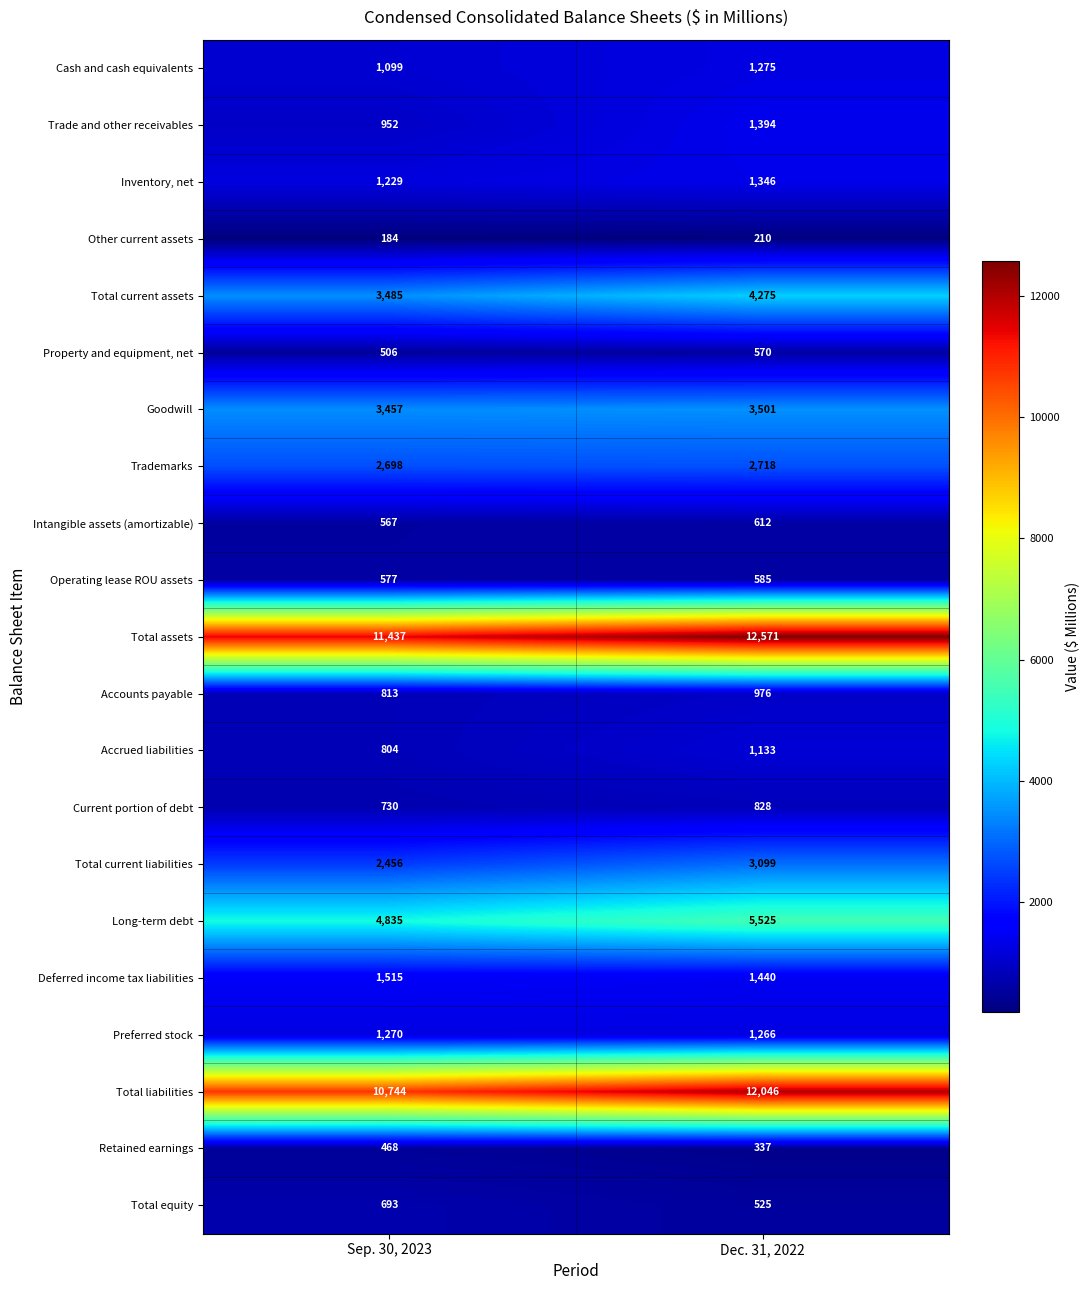

True or false: Total current assets has a value of 3485 at Sep. 30, 2023.

True